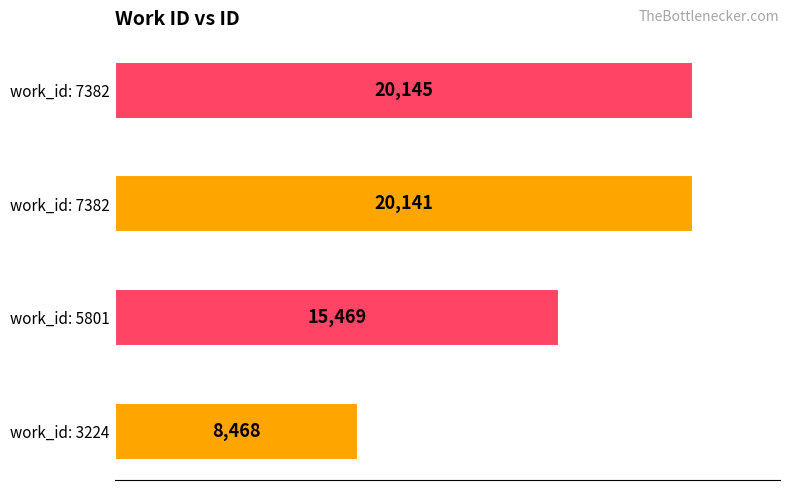

How many bars are there in total?

4